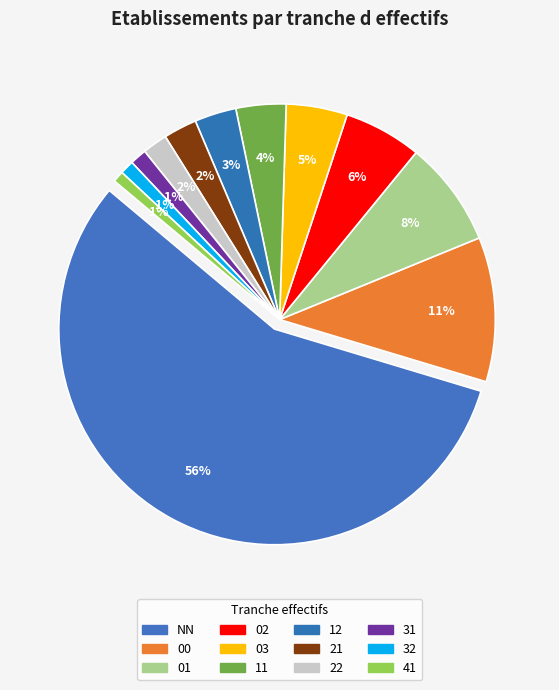

Rank the categories by value from highest to lowest.

NN, 00, 01, 02, 03, 11, 12, 21, 22, 31, 32, 41